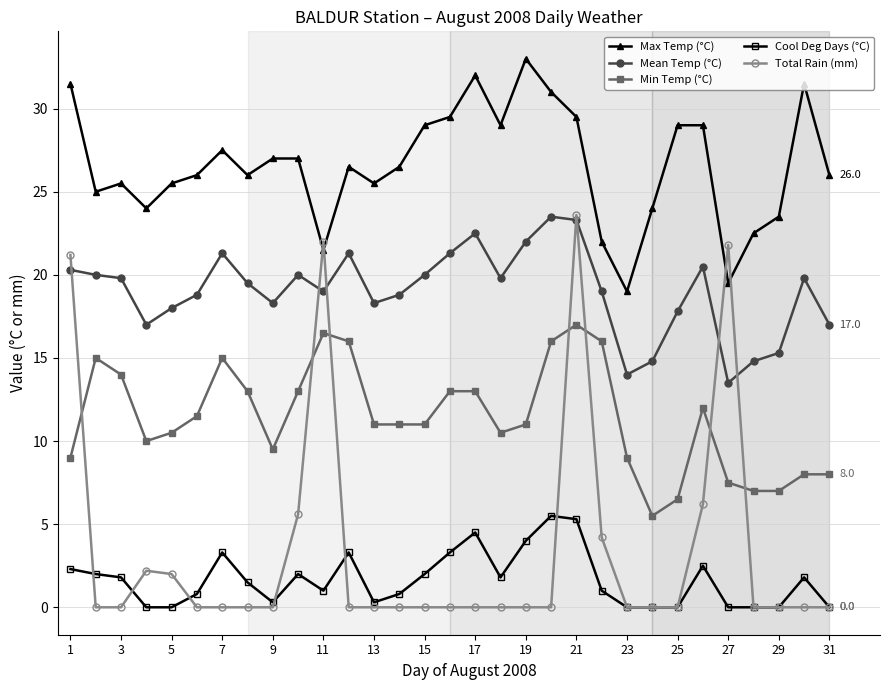

What is the maximum value shown in the chart?

33.0